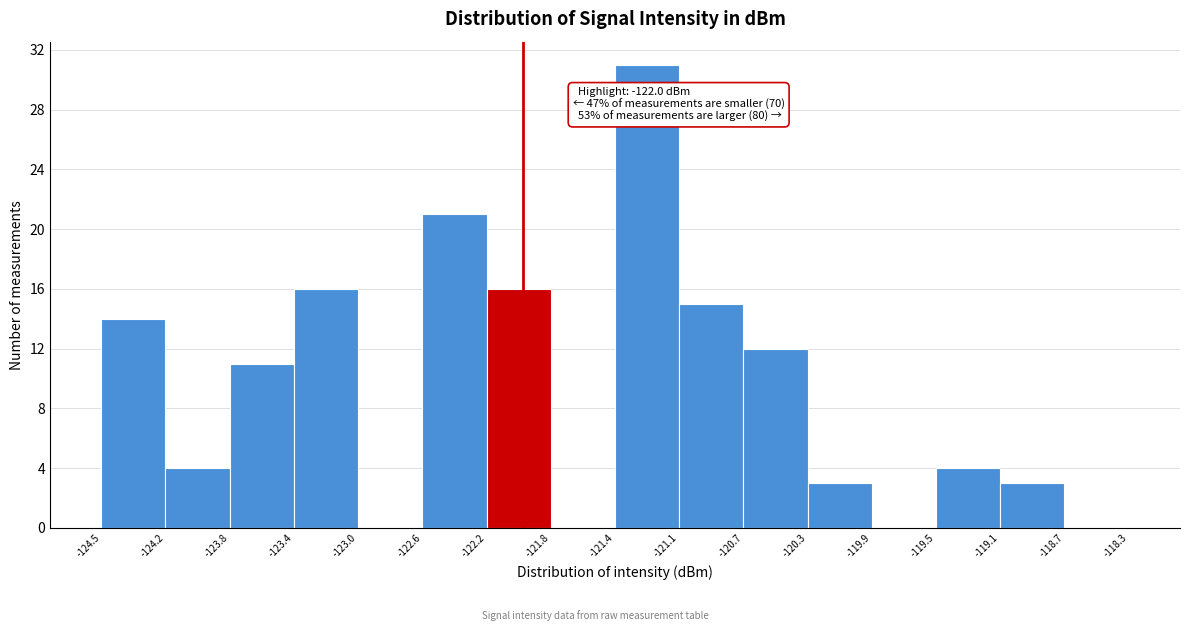

Over which range of the x-axis is the bar tallest?

-121.4 to -121.1